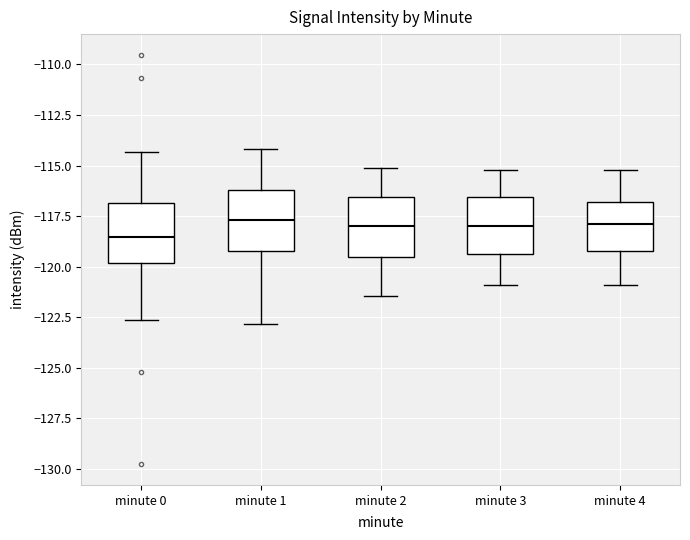

Reading left to right, transcribe this box plot: for each box, give where its median line is, the range the box spans, and where its two whiskers end, as read against the y-axis. The values are not printed on the chart, so give them approximately, as read against the axis.

minute 0: median -118.5, box -120.0 to -117.0, whiskers -122.5 to -114.5
minute 1: median -117.5, box -119.0 to -116.0, whiskers -123.0 to -114.0
minute 2: median -118.0, box -119.5 to -116.5, whiskers -121.5 to -115.0
minute 3: median -118.0, box -119.5 to -116.5, whiskers -121.0 to -115.0
minute 4: median -118.0, box -119.0 to -117.0, whiskers -121.0 to -115.0